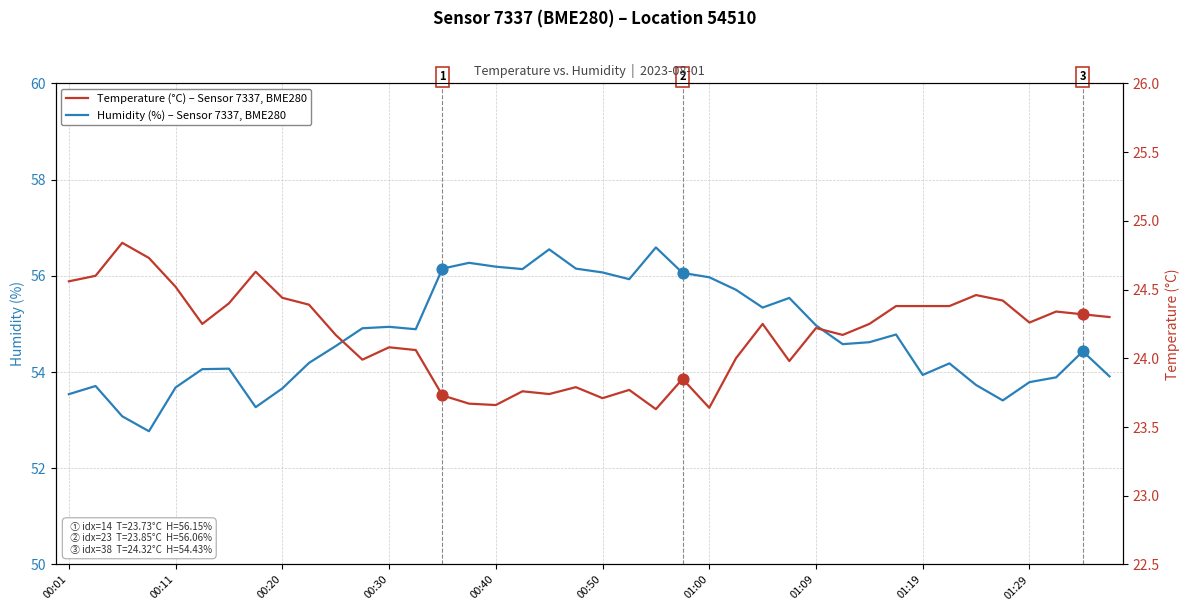

What is the total value across all series at 31?

79.2